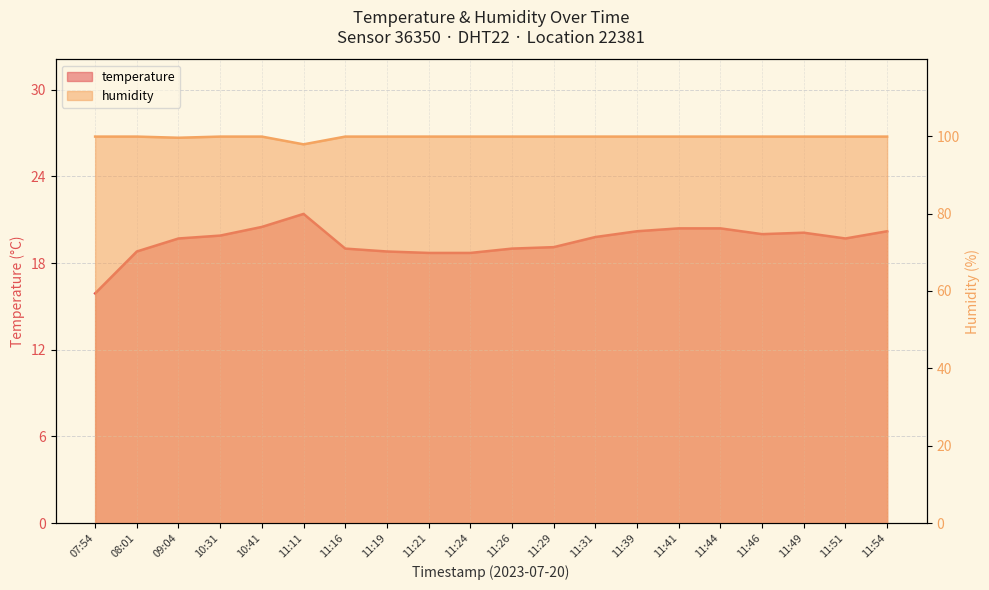

Between 11:16 and 11:49, which series saw the biggest shift?

temperature